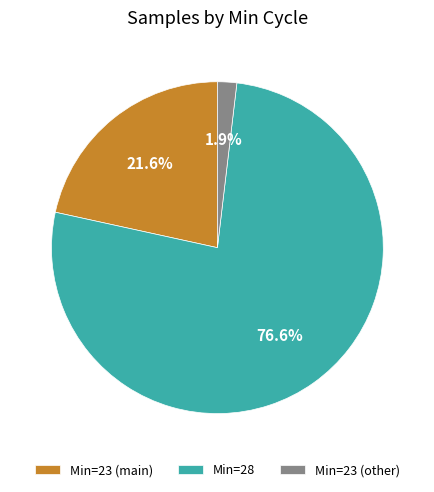

Does any single category account for the majority?

Yes